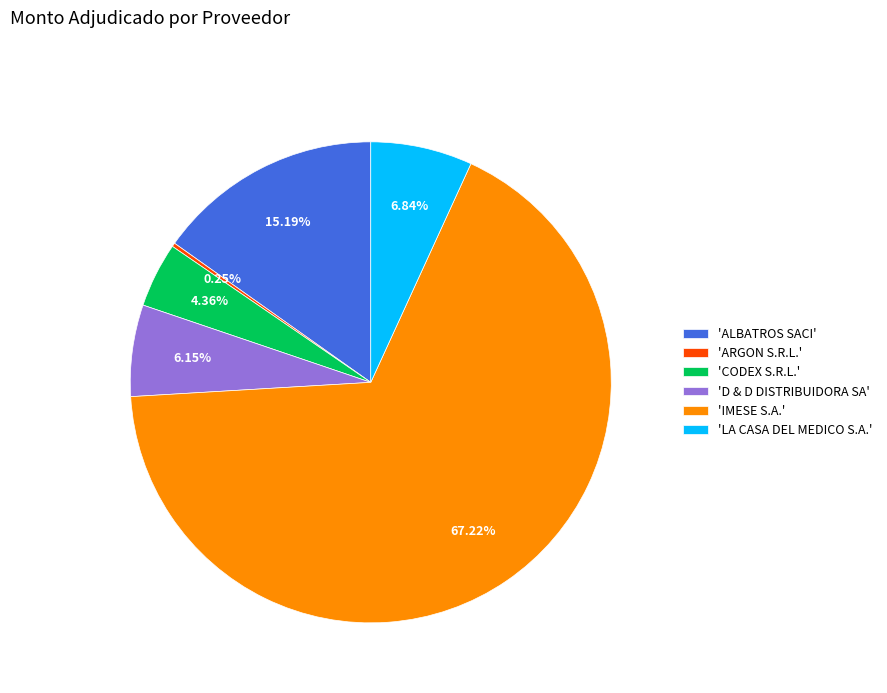

Which category has the biggest portion of the pie?

'IMESE S.A.'